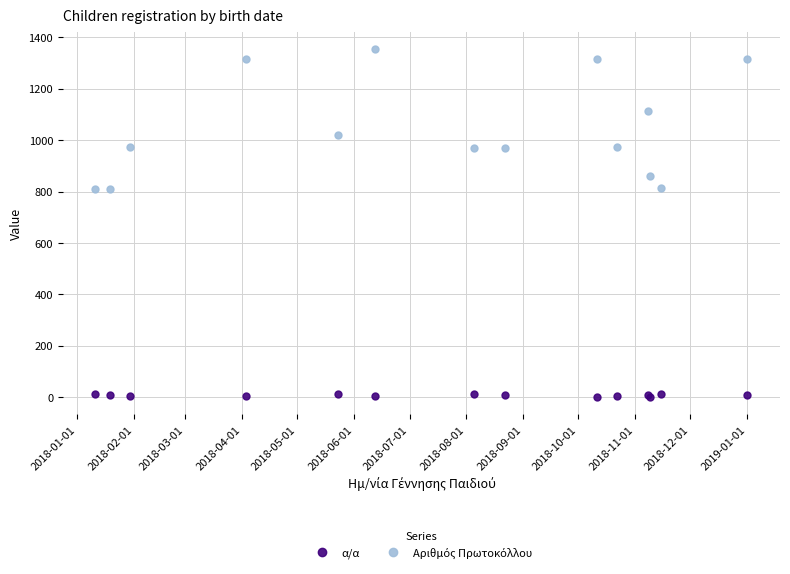

True or false: Αριθμός Πρωτοκόλλου and α/α cross at least once.

False